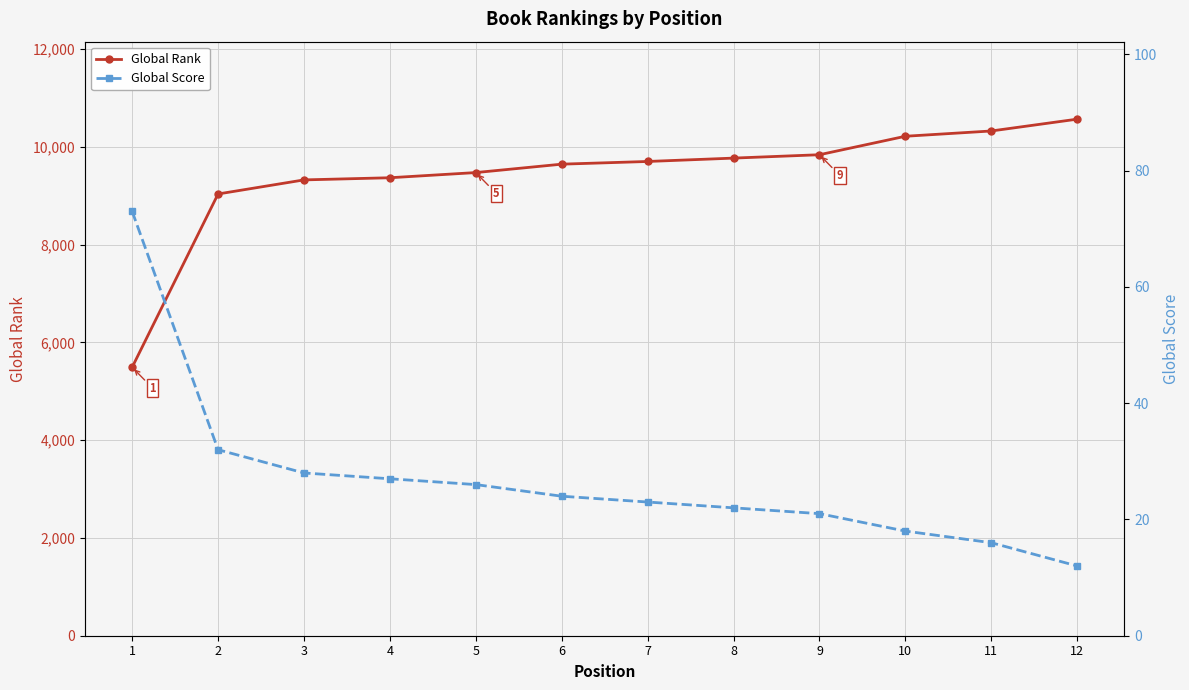

The value of Global Rank at 10 is 13631. True or false?

False